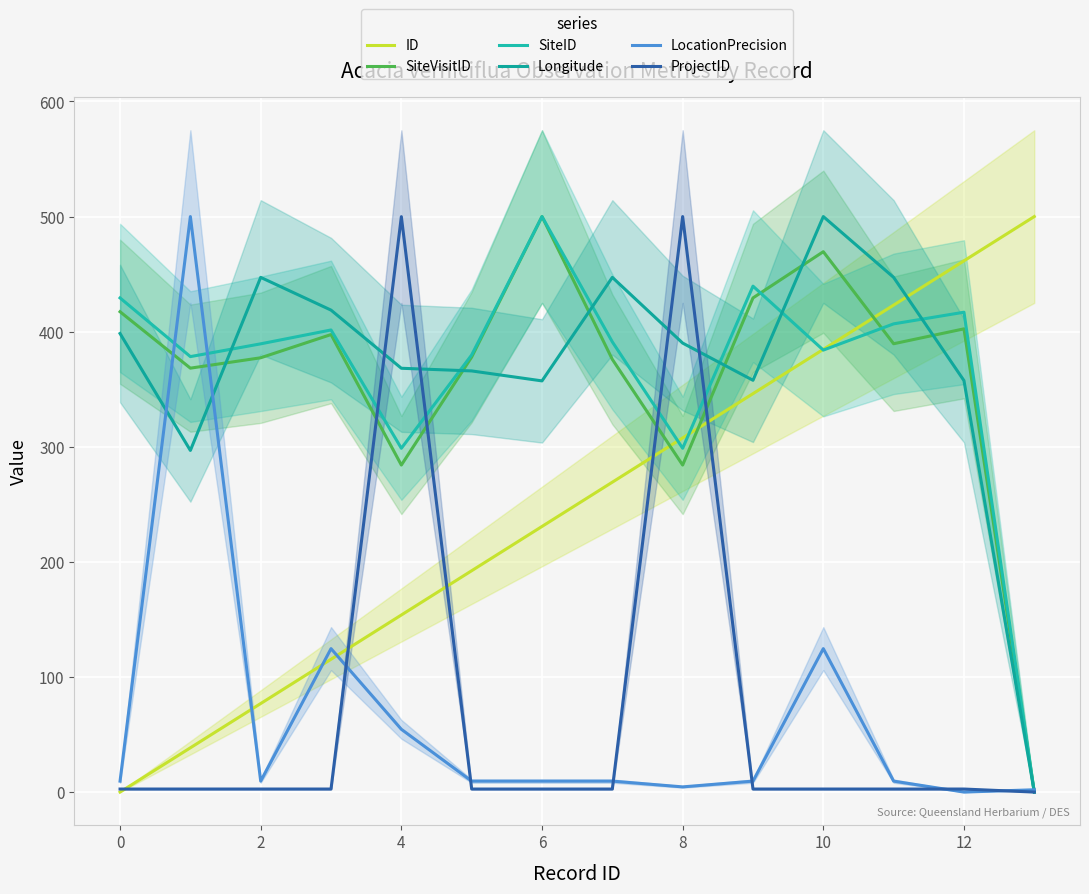

True or false: ProjectID has a value of 2.6 at 10.

True